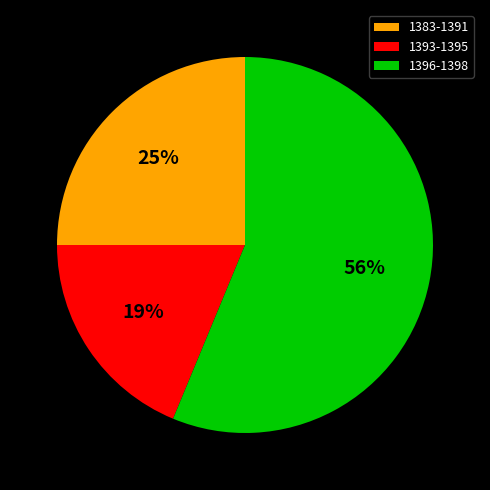

Does any single category account for the majority?

Yes